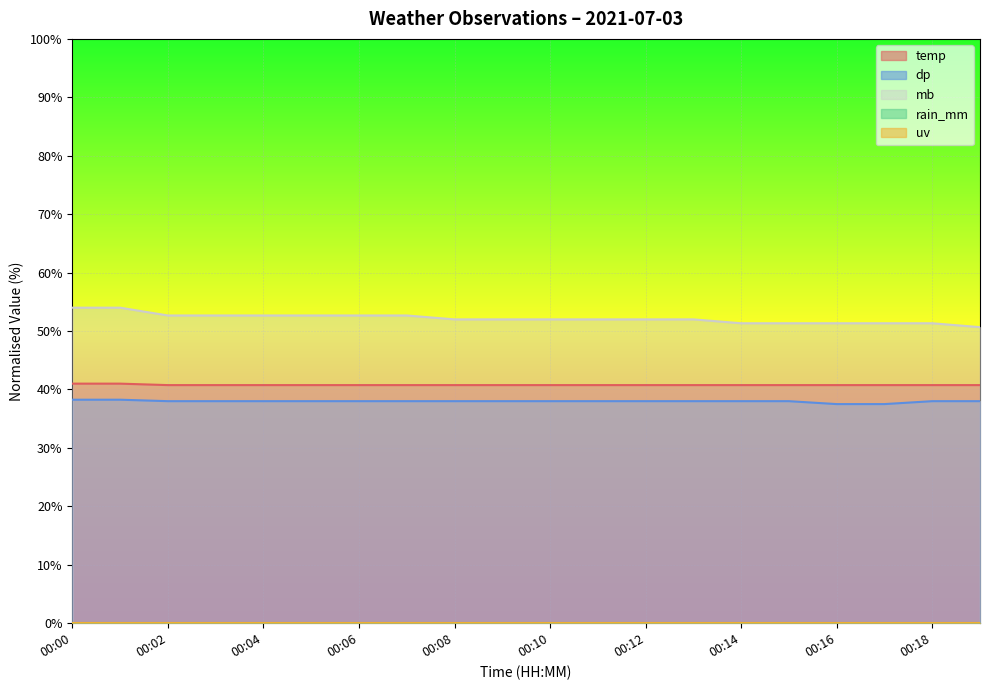

Which series changed the most between 00:01 and 00:12?

mb